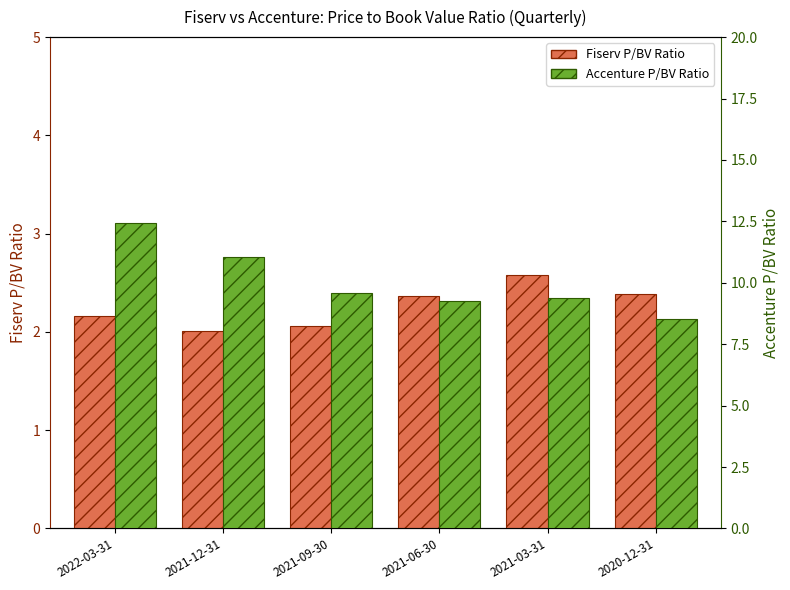

What is the difference between the Accenture P/BV Ratio values at 2022-03-31 and 2021-06-30?

3.2